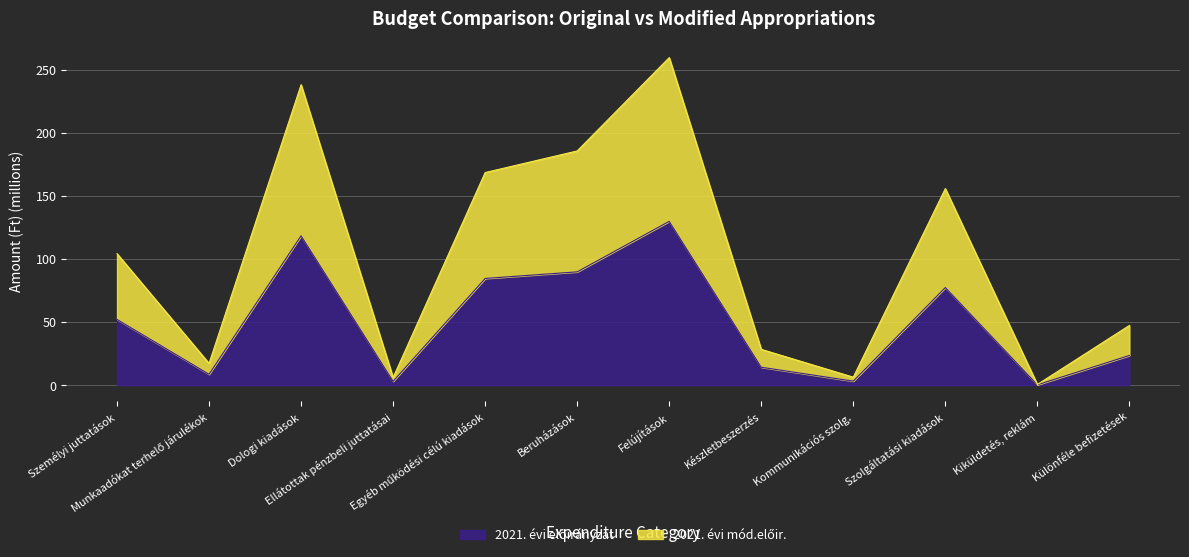

At how many categories does at least one series exceed 226?

2